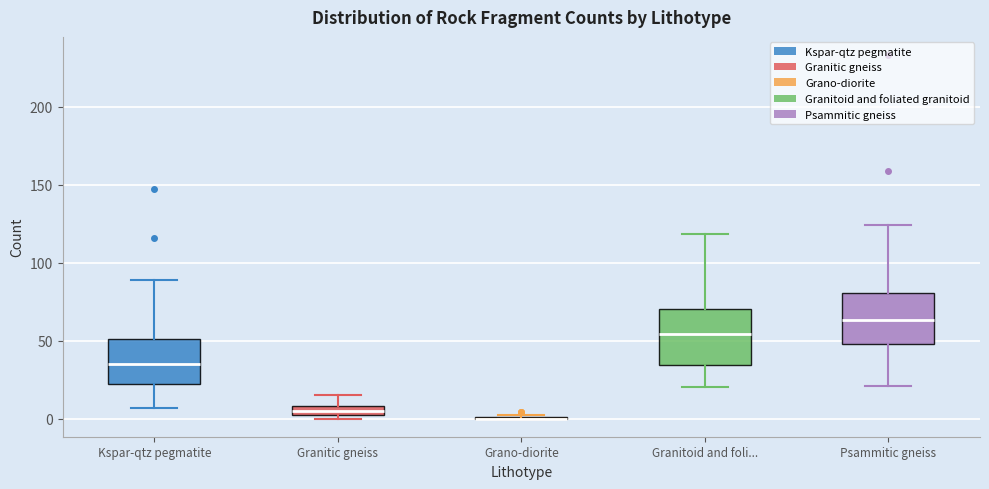

Where does the median line of the box for Psammitic gneiss sit on the y-axis? The values are not printed on the chart, so give them approximately, as read against the axis.

65